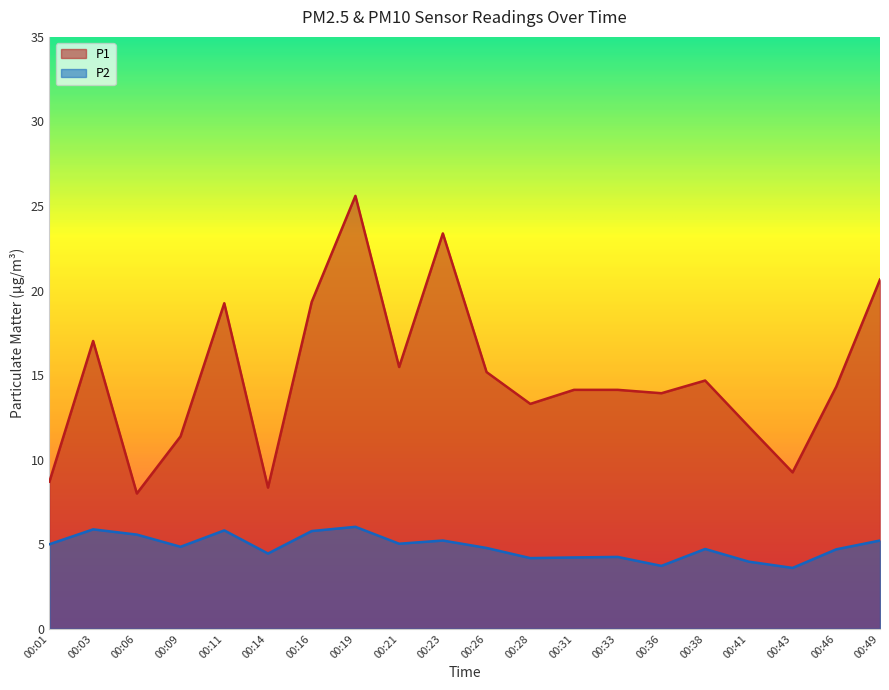

What is the total value across all series at 00:01?

13.7